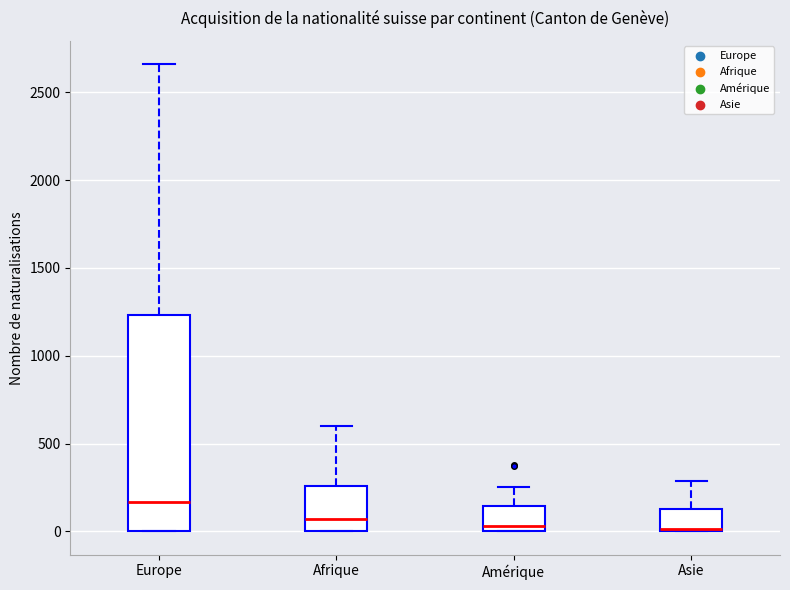

Reading left to right, read every box against the y-axis: the position of its median line, the range the box covers, and the ends of its whiskers. The values are not printed on the chart, so give them approximately, as read against the axis.

Europe: median 150, box 0 to 1250, whiskers 0 to 2650
Afrique: median 50, box 0 to 250, whiskers 0 to 600
Amérique: median 50, box 0 to 150, whiskers 0 to 250
Asie: median 0 (just above the box's lower edge), box 0 to 150, whiskers 0 to 300